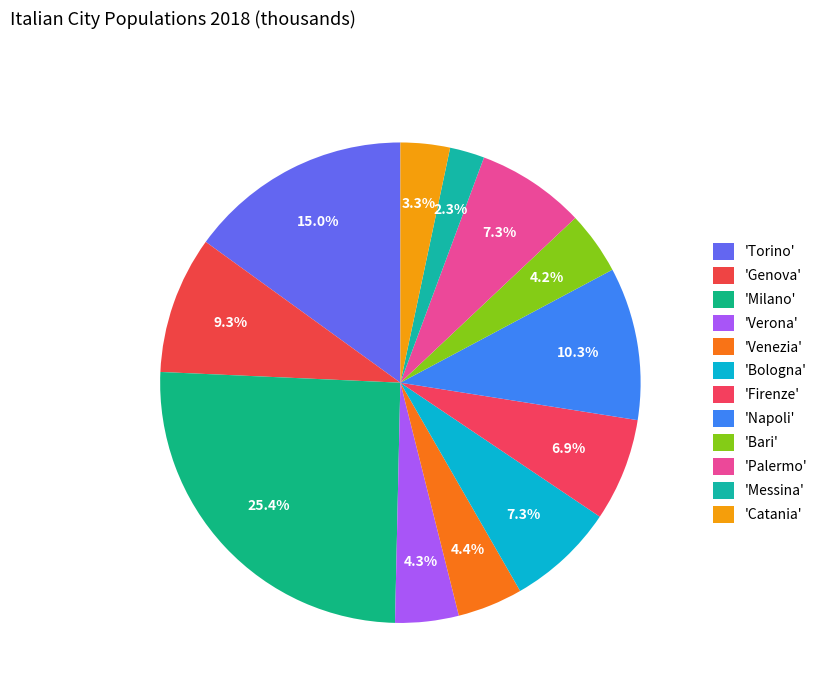

Which slice is the largest?

Milano